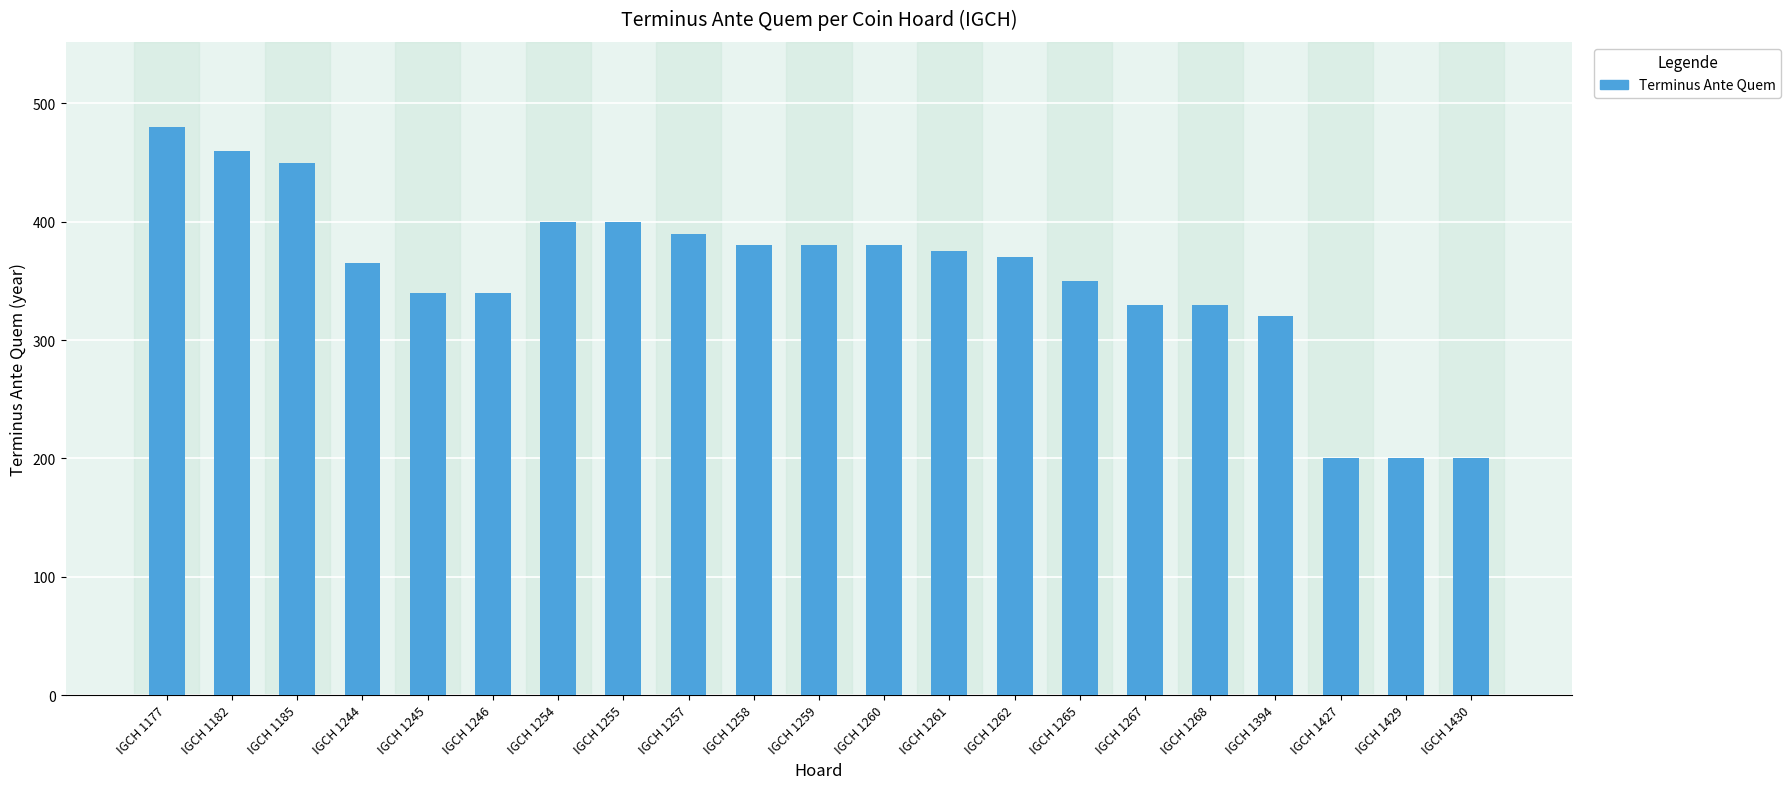

What is the value of the 21st bar from the left?

200